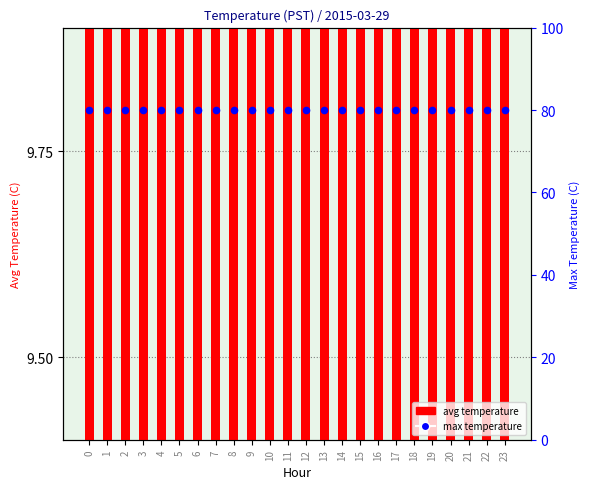

Which series contains the highest Y value?

avg temperature